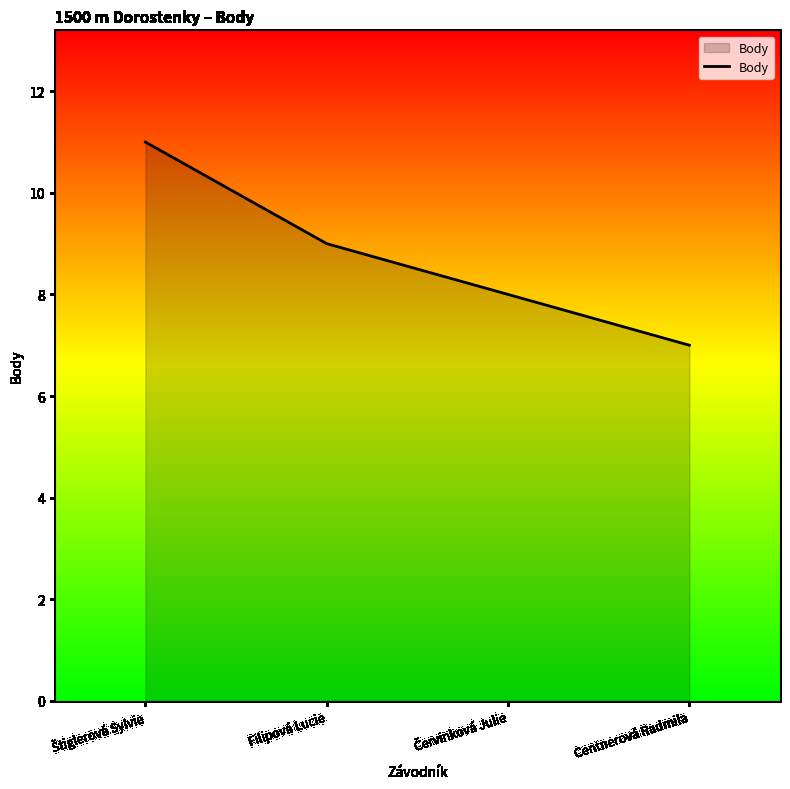

True or false: the data has more than 1 interior local peaks.

False